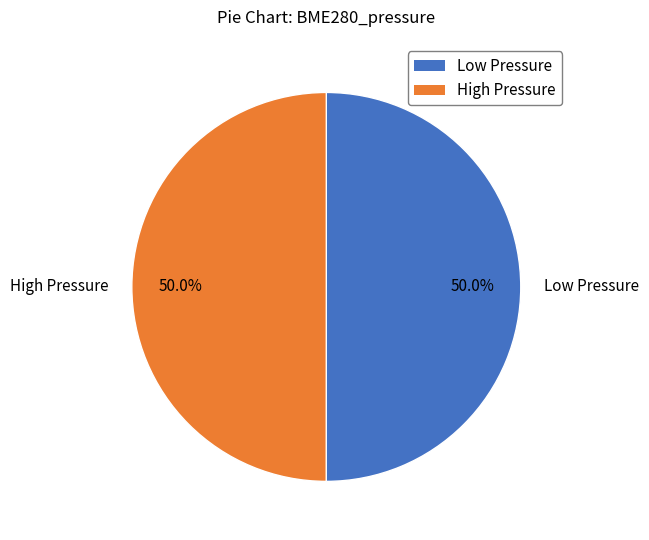

To the nearest percent, what is the average slice percentage?

50%